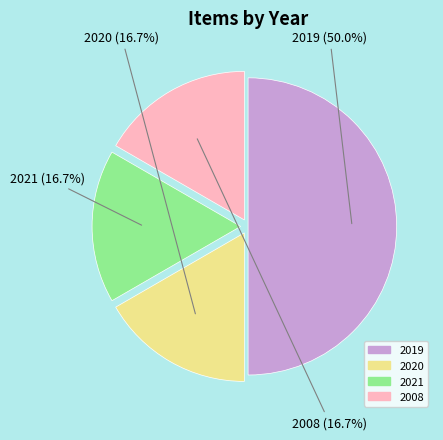

What percentage is the 2020 slice, to the nearest percent?

17%